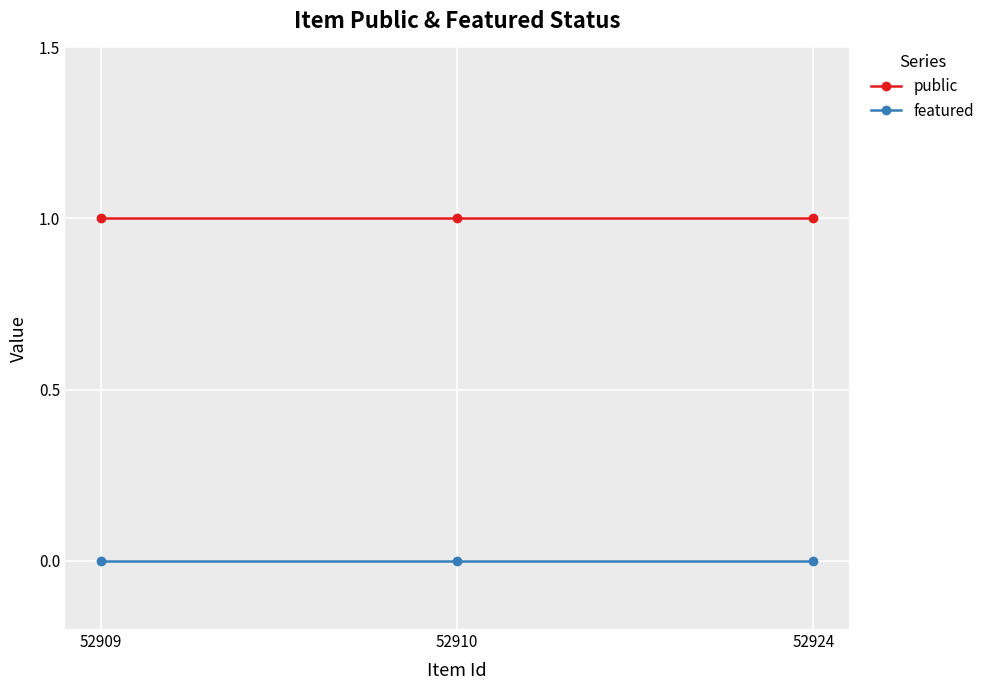

Which series has the largest total across all categories?

public